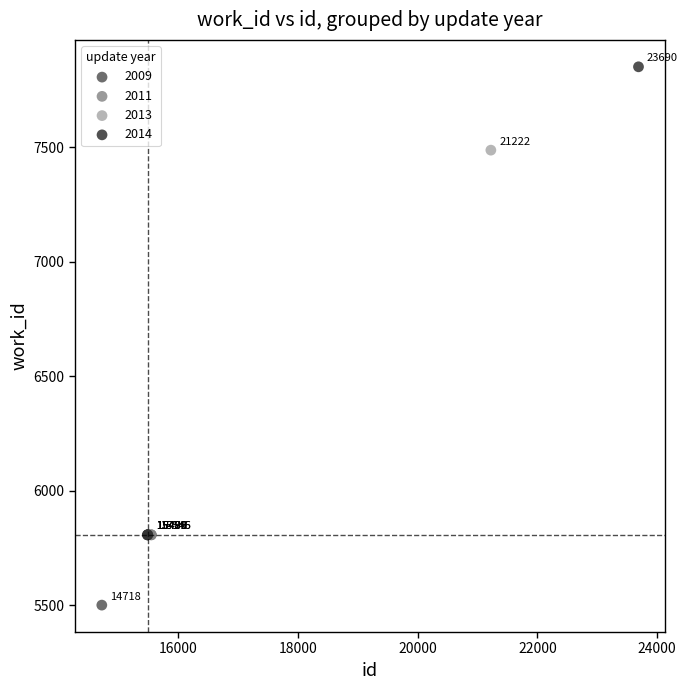

Which series contains the lowest Y value?

2009